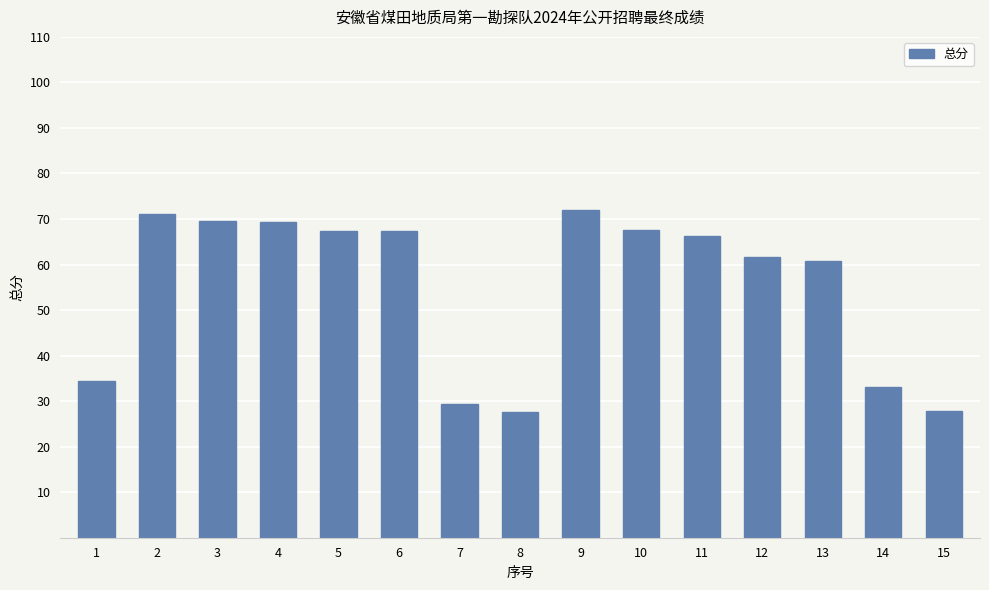

What is the ratio of the value at 7 to the value at 9?

0.4